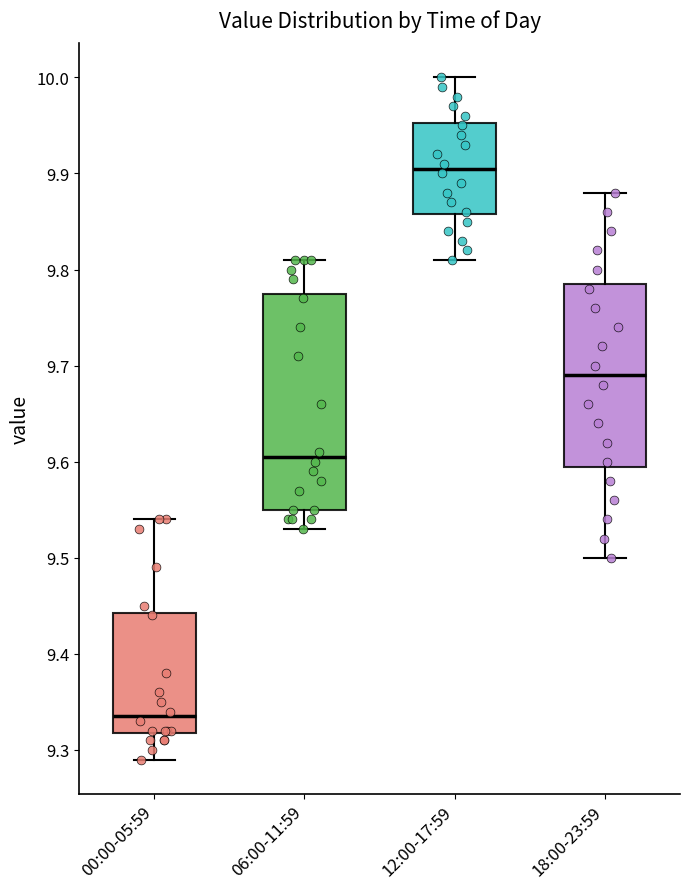

Where is the upper edge of the box for 00:00-05:59 on the y-axis? The values are not printed on the chart, so give them approximately, as read against the axis.

9.44